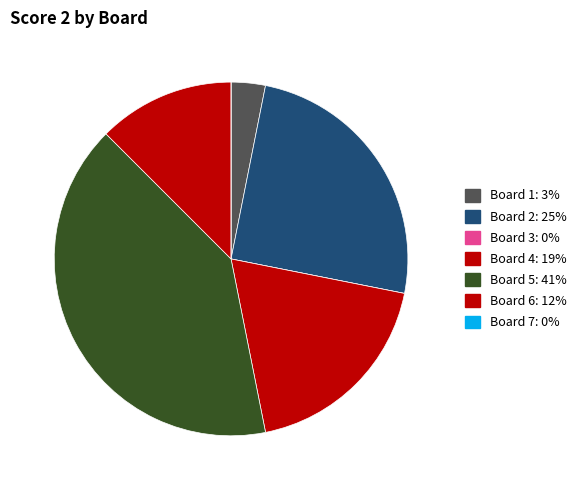

Count the number of slices in the pie.

7